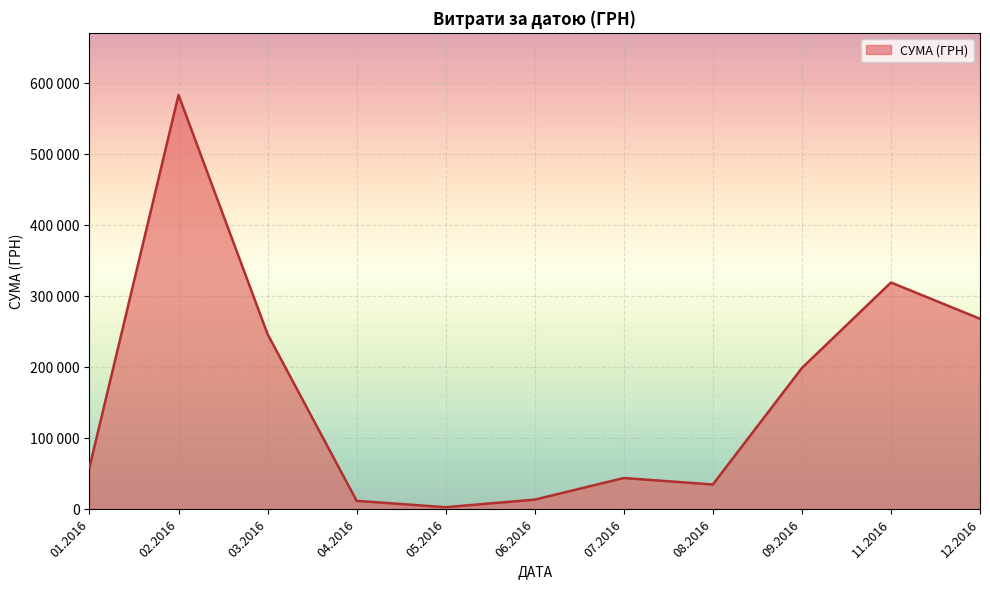

Is this an area chart (filled region under the line)?

Yes